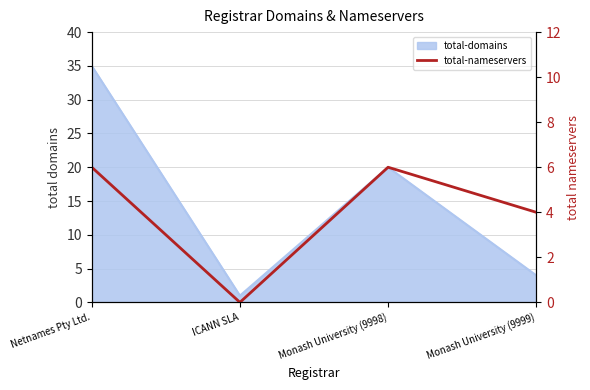

How many interior local valleys (lower than both neighbors) does the data have?

1